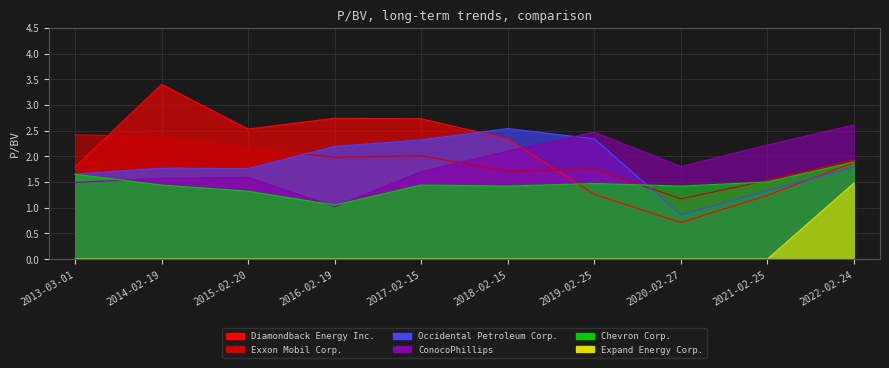

Rank the series by their maximum value, from lowest to highest.

Expand Energy Corp., Chevron Corp., Exxon Mobil Corp., Occidental Petroleum Corp., ConocoPhillips, Diamondback Energy Inc.